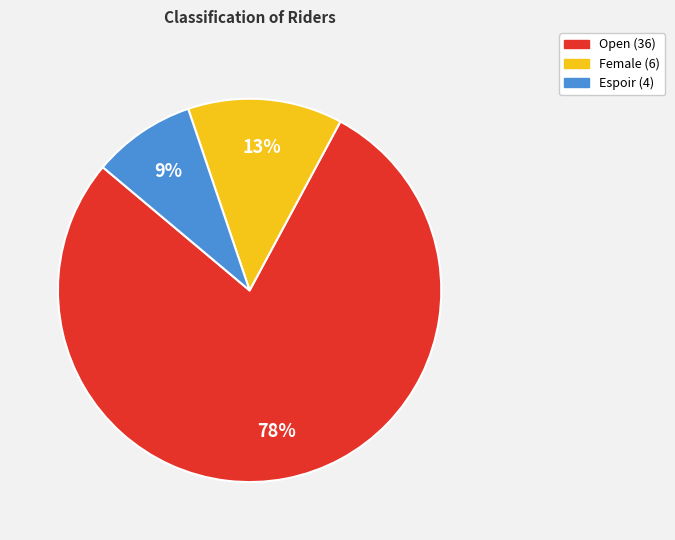

What is the ratio of the value at Open to the value at Female?

6.0